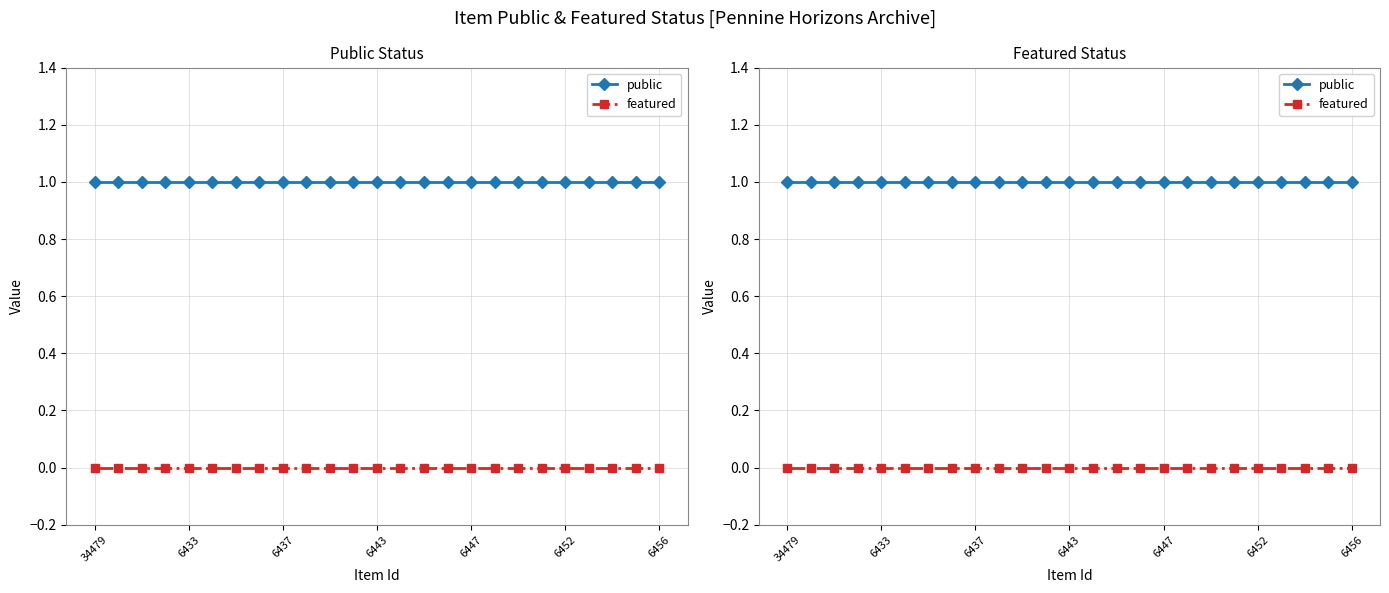

True or false: public and featured intersect in this chart.

False